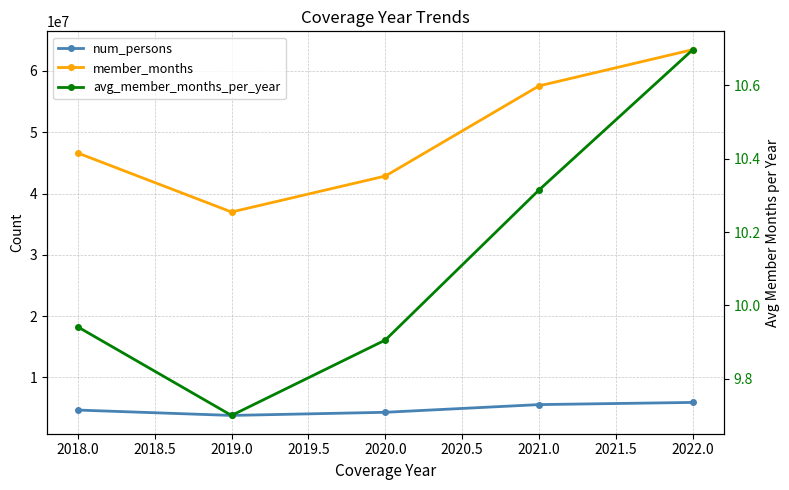

What are all the series names shown in the legend?

num_persons, member_months, avg_member_months_per_year